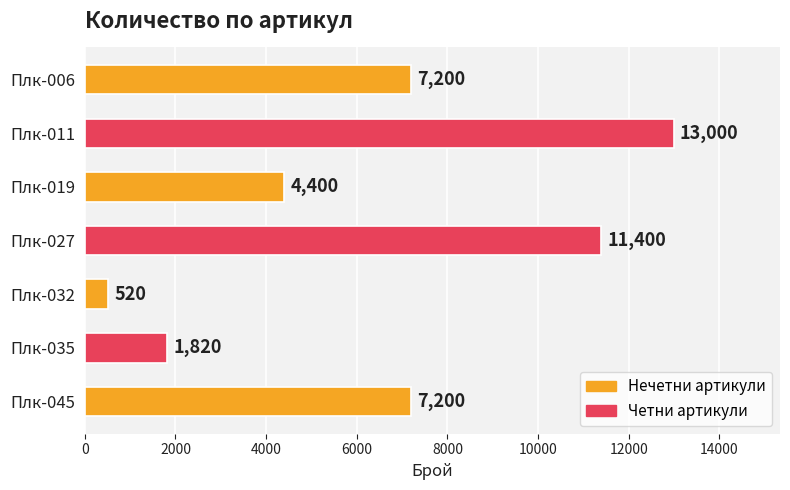

Reading top to bottom, extract all data points from this chart.

Плк-006=7200	Плк-011=13000	Плк-019=4400	Плк-027=11400	Плк-032=520	Плк-035=1820	Плк-045=7200